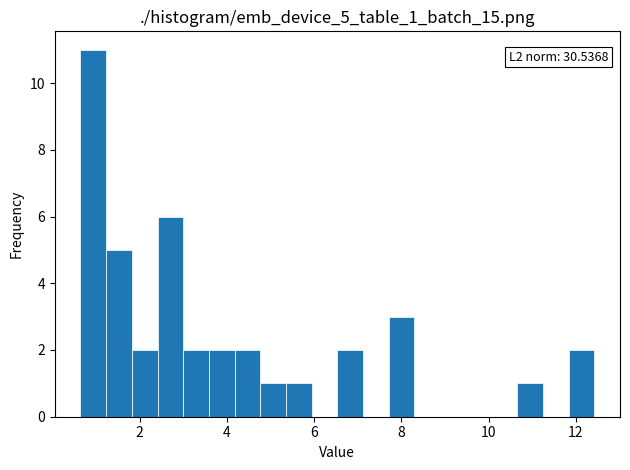

Read against the x-axis, roughly where is the centre of the tallest bar?

1.0